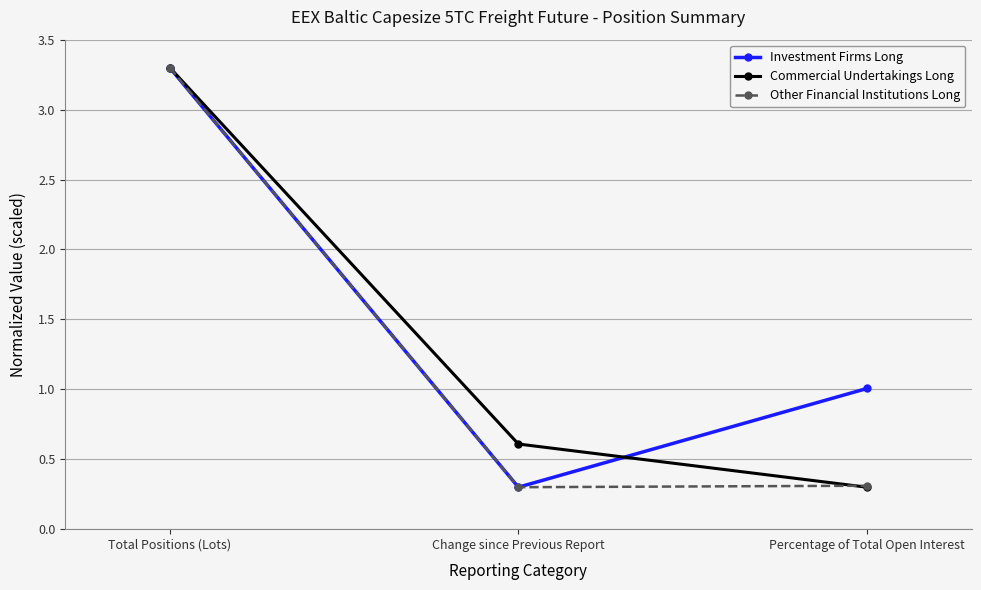

Does the chart display data point markers on the line(s)?

Yes